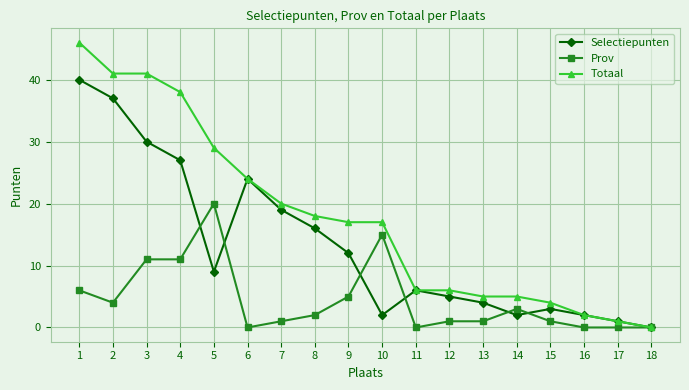

Which series has the largest total across all categories?

Totaal